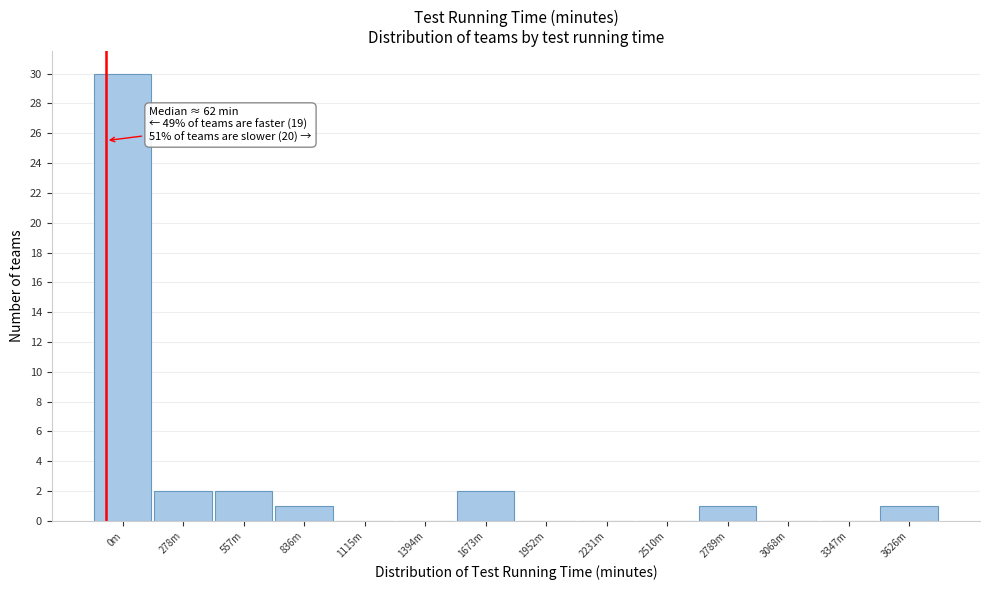

Reading left to right, list all the values displayed in this chart.

0m=30	278m=2	557m=2	836m=1	1115m=0	1394m=0	1673m=2	1952m=0	2231m=0	2510m=0	2789m=1	3068m=0	3347m=0	3626m=1